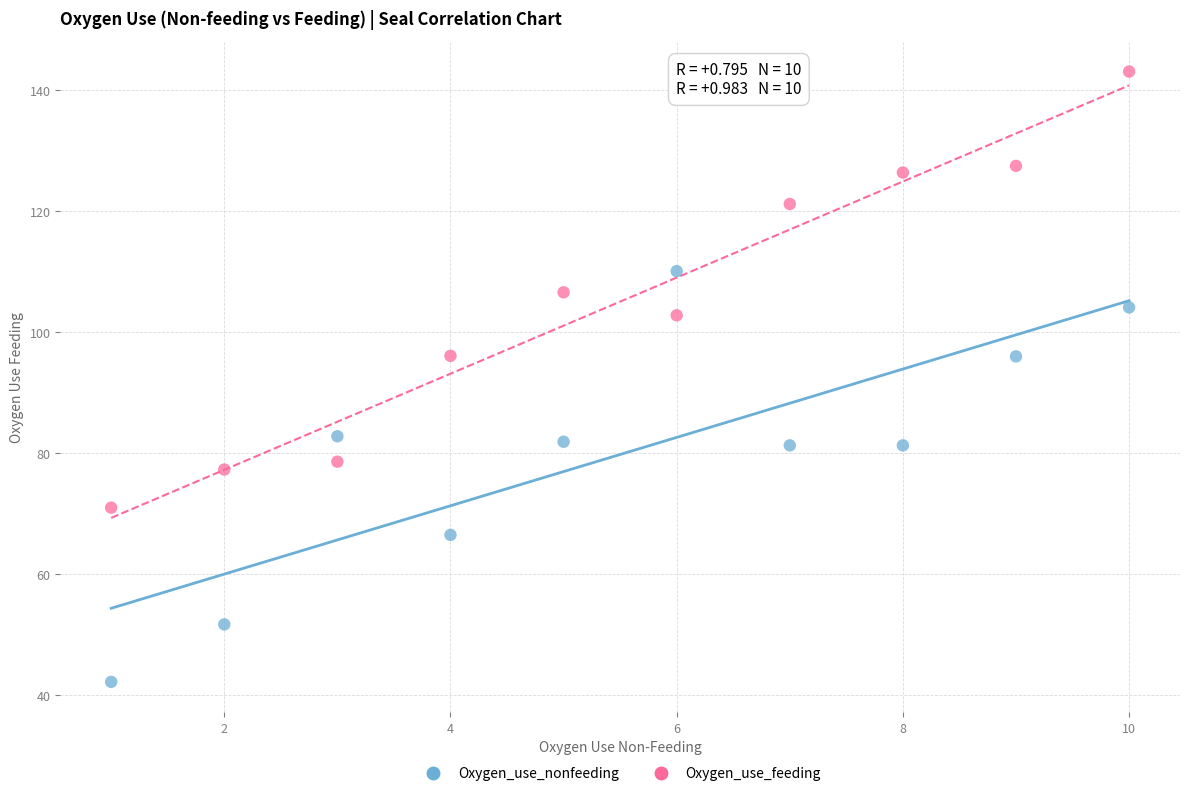

Which series reaches the maximum Y coordinate?

Oxygen_use_feeding